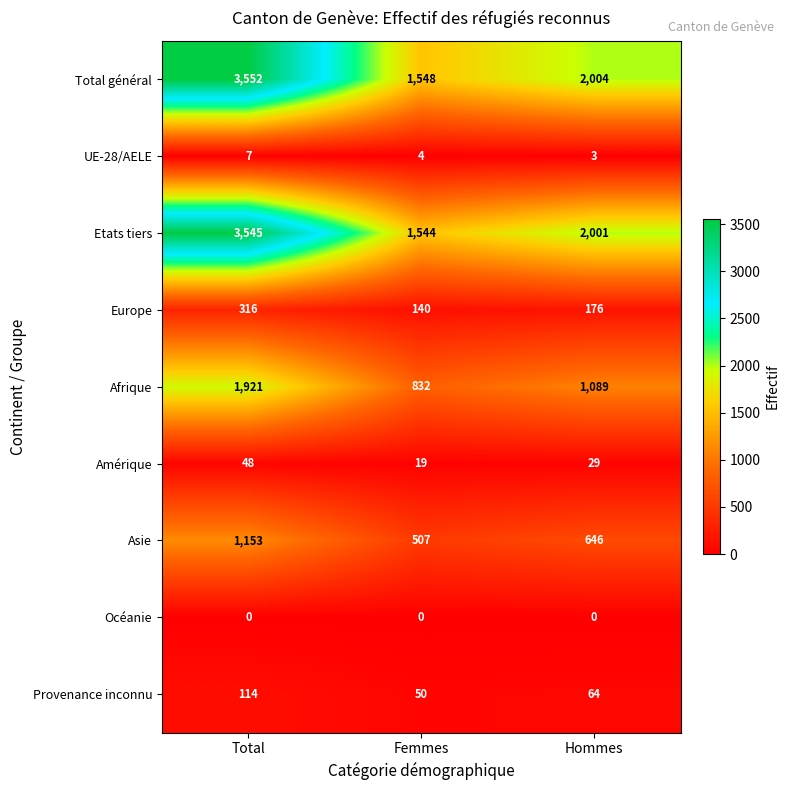

Reading right to left, extract all data points from this chart.

Total général: 2004	1548	3552
UE-28/AELE: 3	4	7
Etats tiers: 2001	1544	3545
Europe: 176	140	316
Afrique: 1089	832	1921
Amérique: 29	19	48
Asie: 646	507	1153
Océanie: 0	0	0
Provenance inconnu: 64	50	114